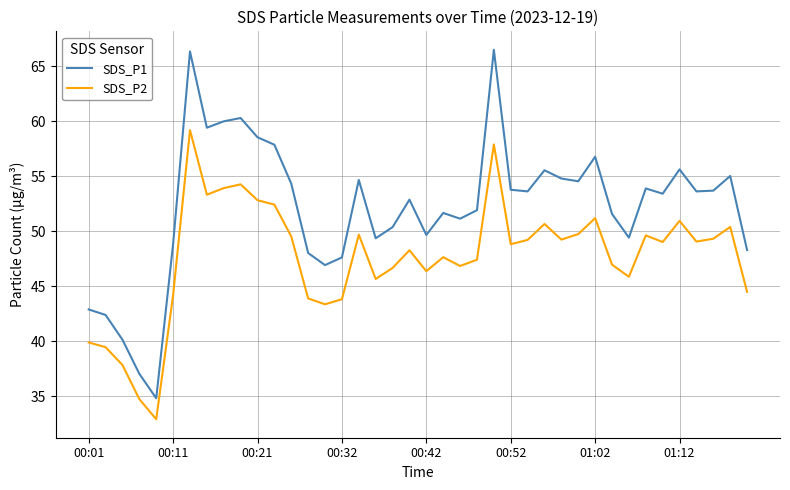

What is the difference between the maximum and minimum values in the SDS_P1 series?

31.7